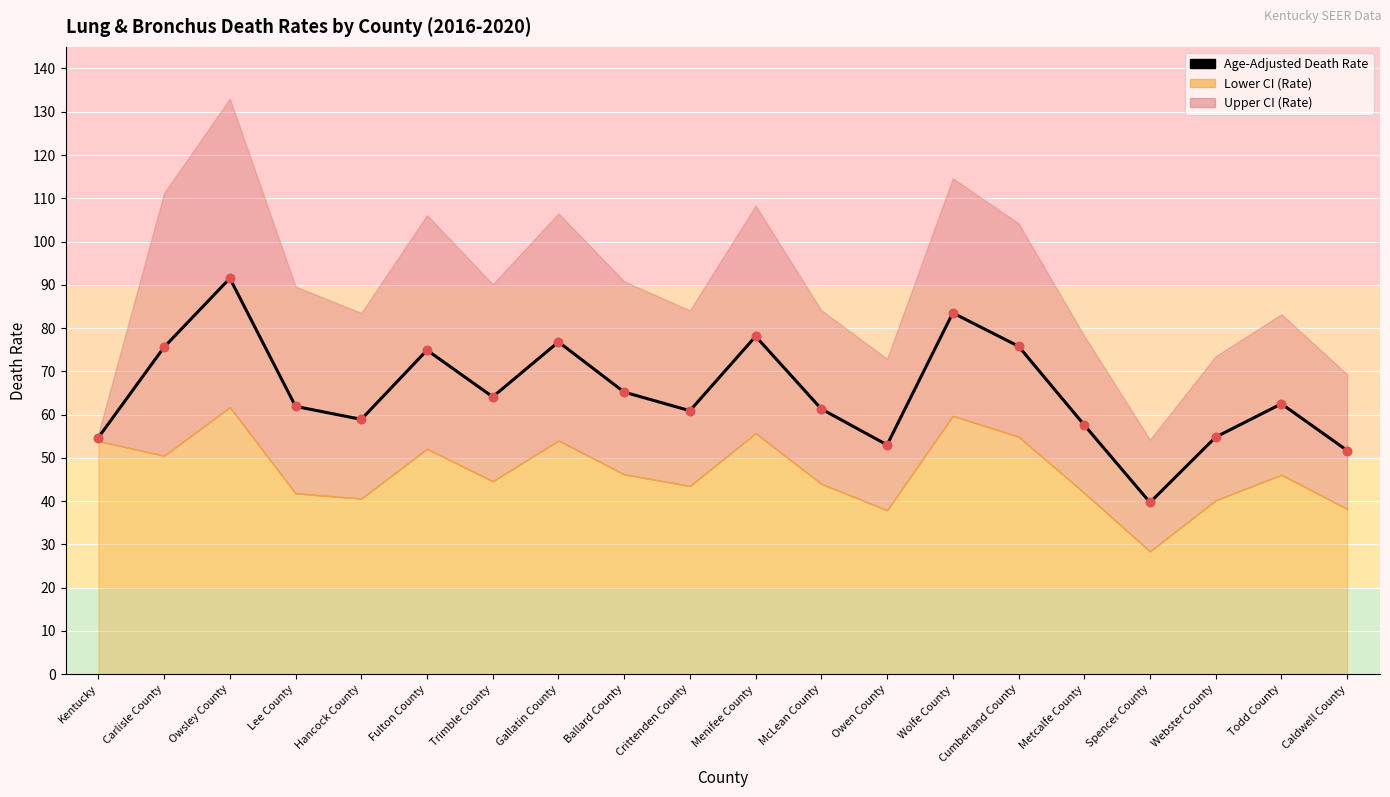

What is the change in value from Wolfe County to Todd County?

-21.0